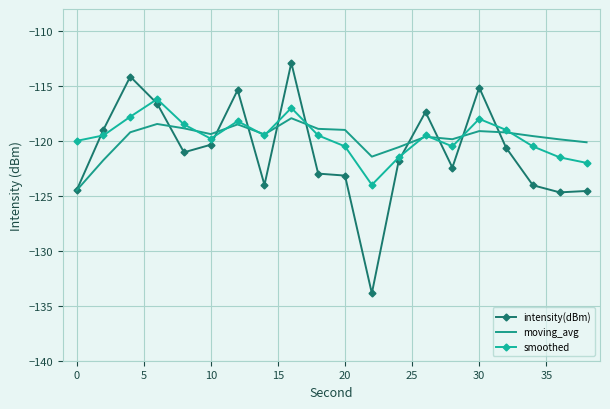

Which series has the widest spread of values?

intensity(dBm)